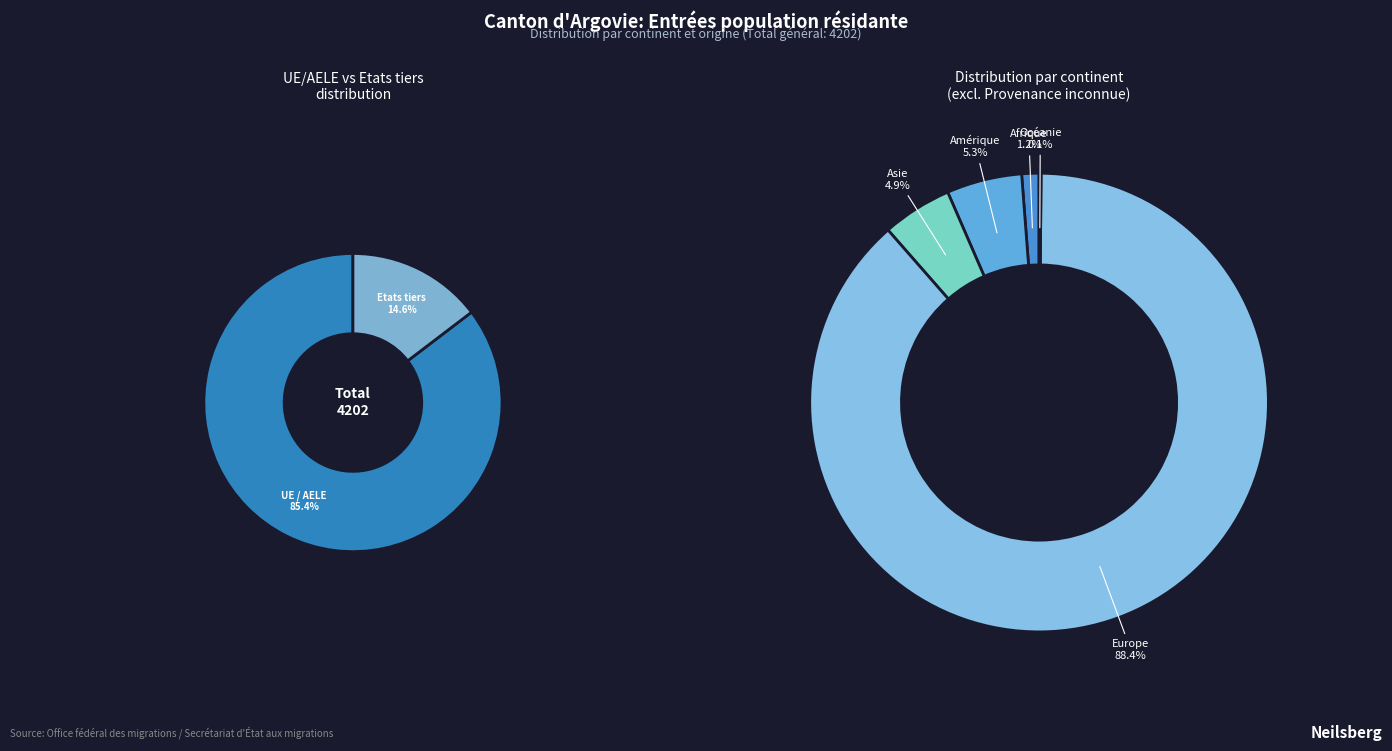

Which category has the biggest portion of the pie?

Europe